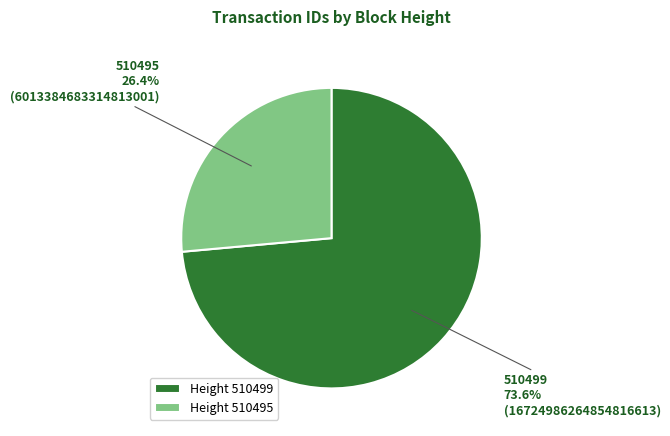

How many segments does this pie chart have?

2